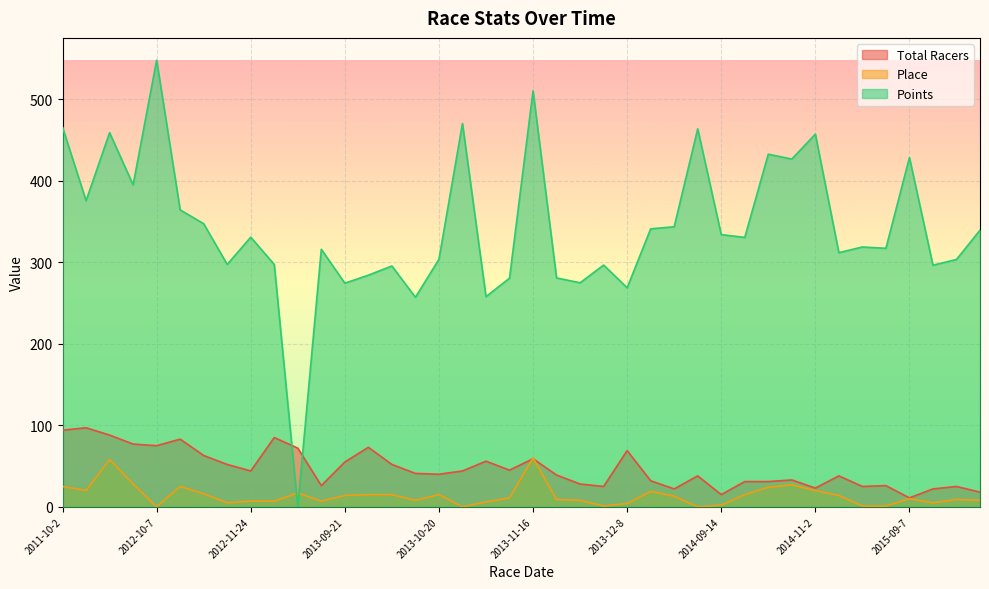

What is the highest value of the Total Racers series?

97.0